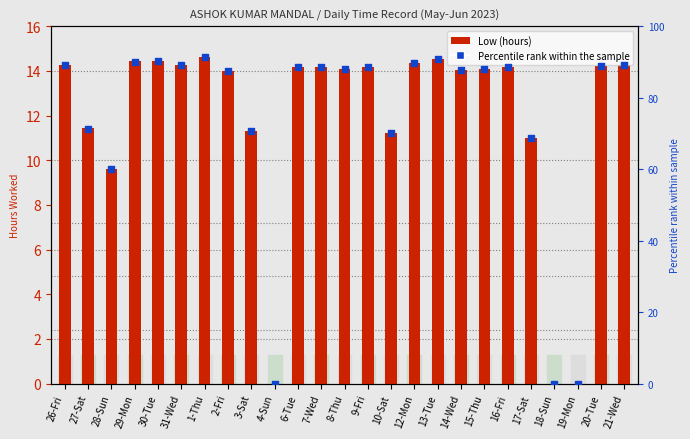

What is the total value across all series at 10-Sat?

81.3